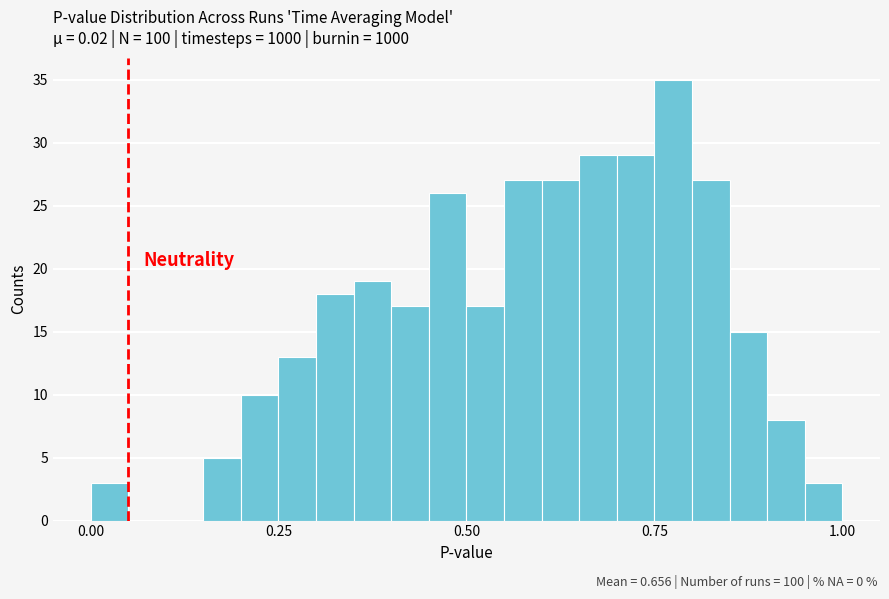

Read against the x-axis, roughly where is the centre of the tallest bar?

0.80